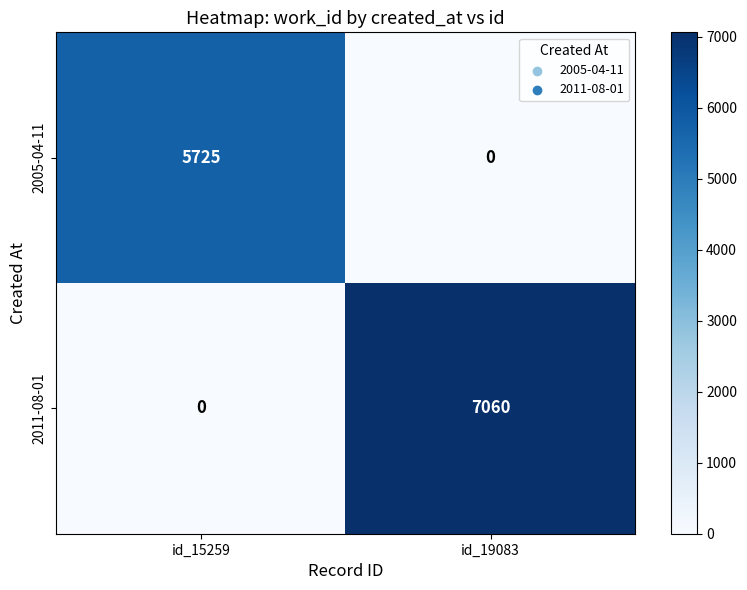

What is the difference between the 2005-04-11 values at id_19083 and id_15259?

5725